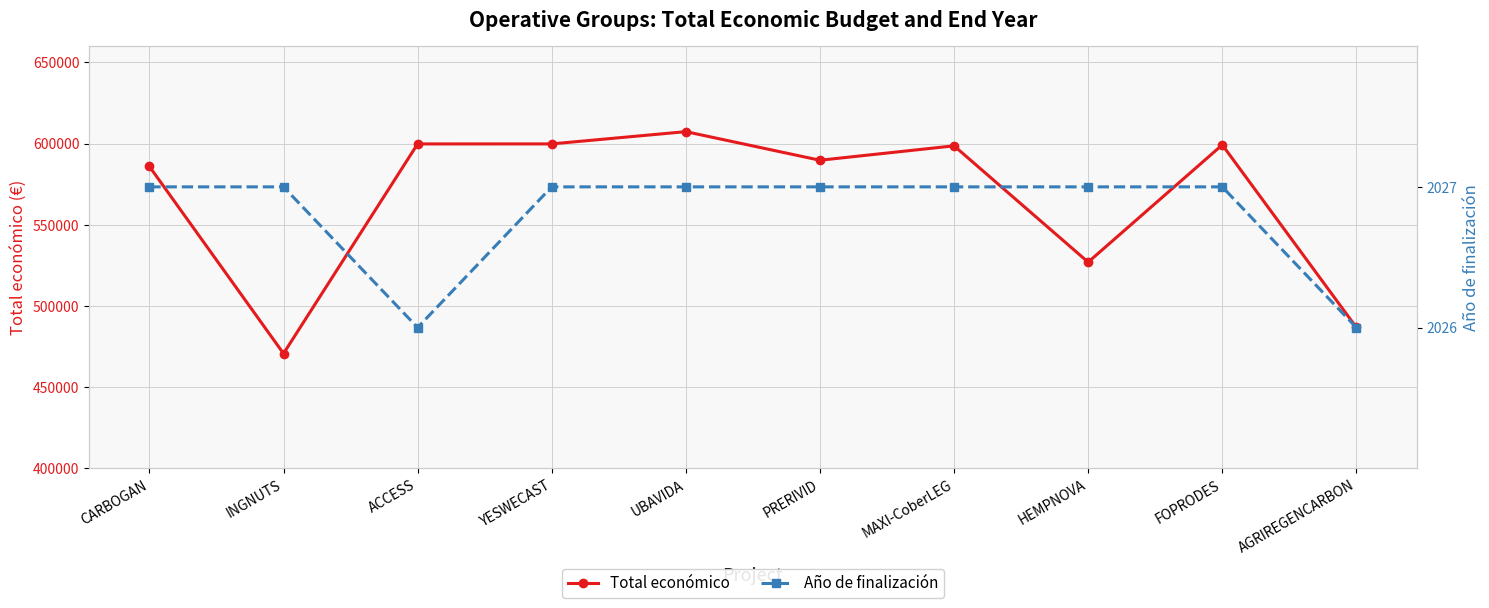

Reading right to left, what are all the values shown in this chart?

Total económico: AGRIREGENCARBON=486756	FOPRODES=599211	HEMPNOVA=526962	MAXI-CoberLEG=598609	PRERIVID=589731	UBAVIDA=607342	YESWECAST=599792	ACCESS=599779	INGNUTS=470675	CARBOGAN=585914
Año de finalización: AGRIREGENCARBON=2026	FOPRODES=2027	HEMPNOVA=2027	MAXI-CoberLEG=2027	PRERIVID=2027	UBAVIDA=2027	YESWECAST=2027	ACCESS=2026	INGNUTS=2027	CARBOGAN=2027